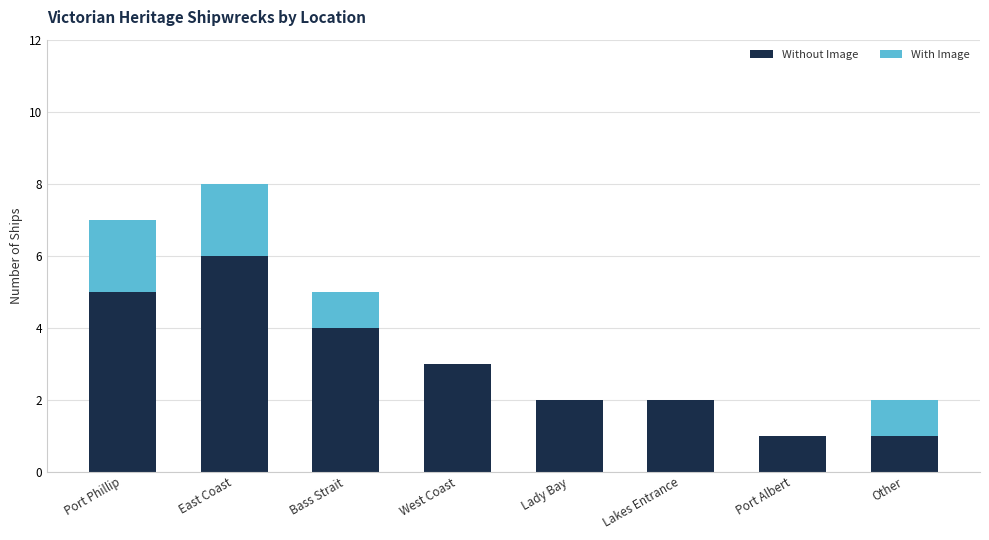

At which label is Without Image closest to 3?

West Coast